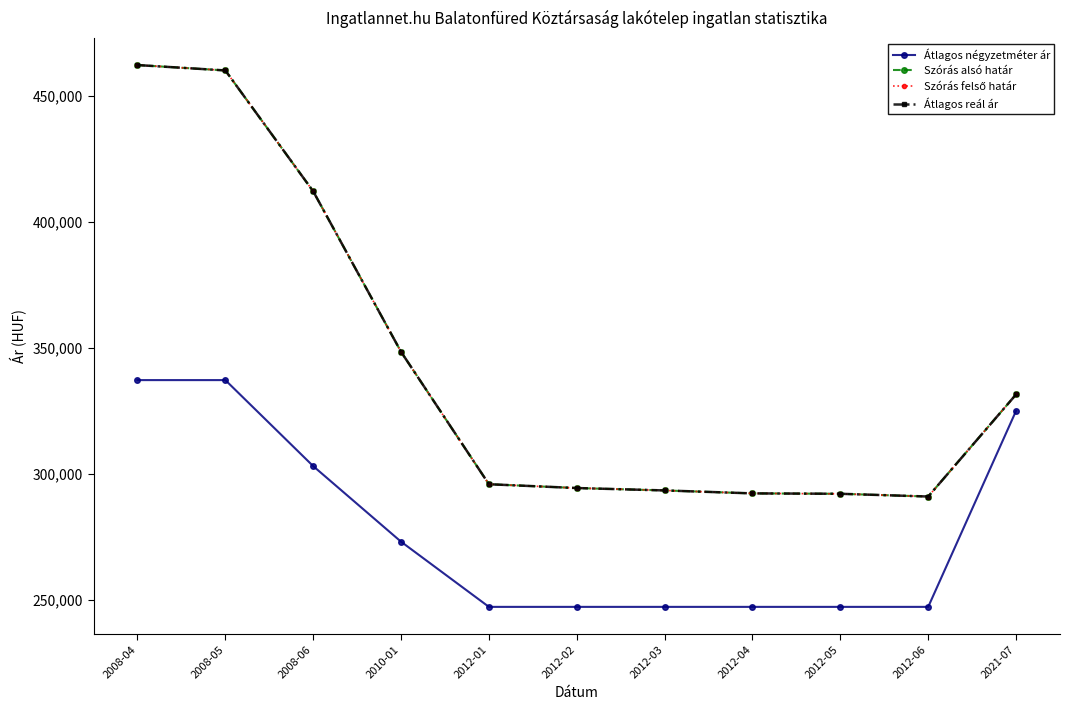

Is this an area chart (filled region under the line)?

No